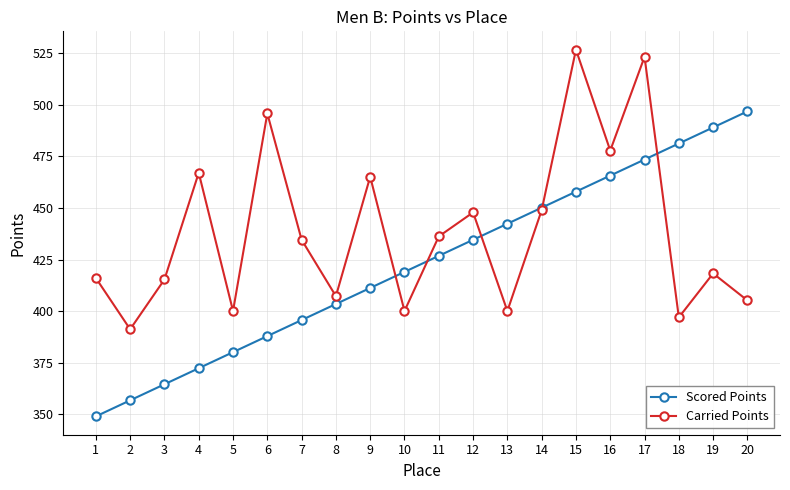

What are all the series names shown in the legend?

Scored Points, Carried Points